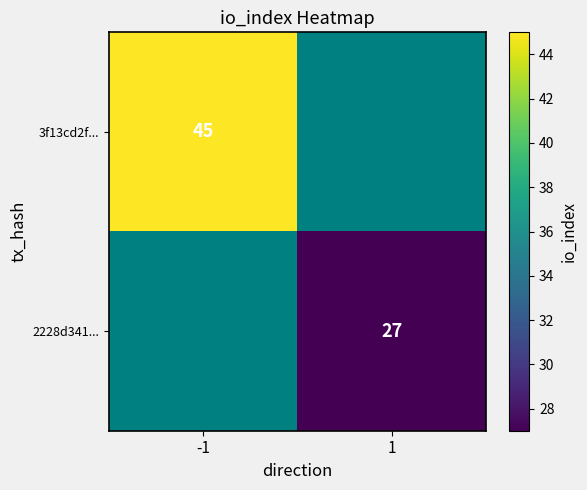

True or false: 2228d341... has a value of 27 at 1.

True